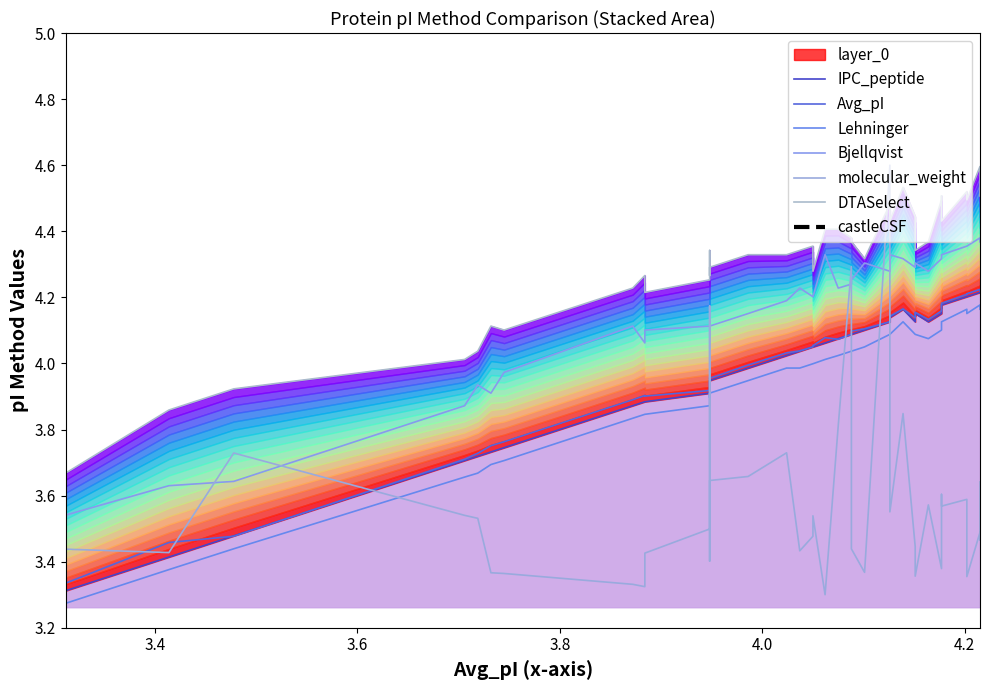

What is the spread (max minus min) of values at 4.139?

0.2